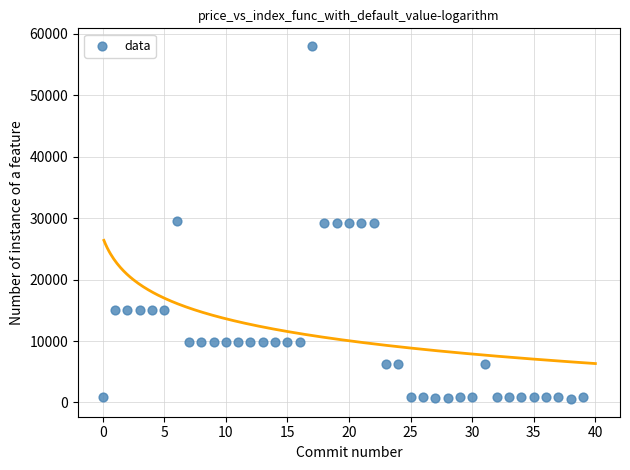

What is the range of Y values (max minus min)?

57489.2